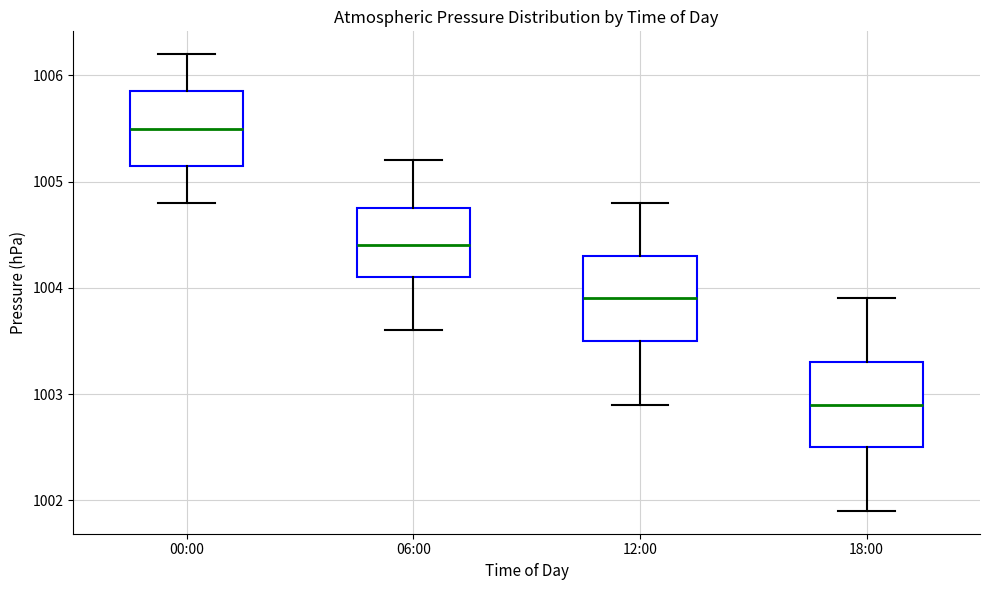

Where is the lower edge of the box for 00:00 on the y-axis? The values are not printed on the chart, so give them approximately, as read against the axis.

1005.2